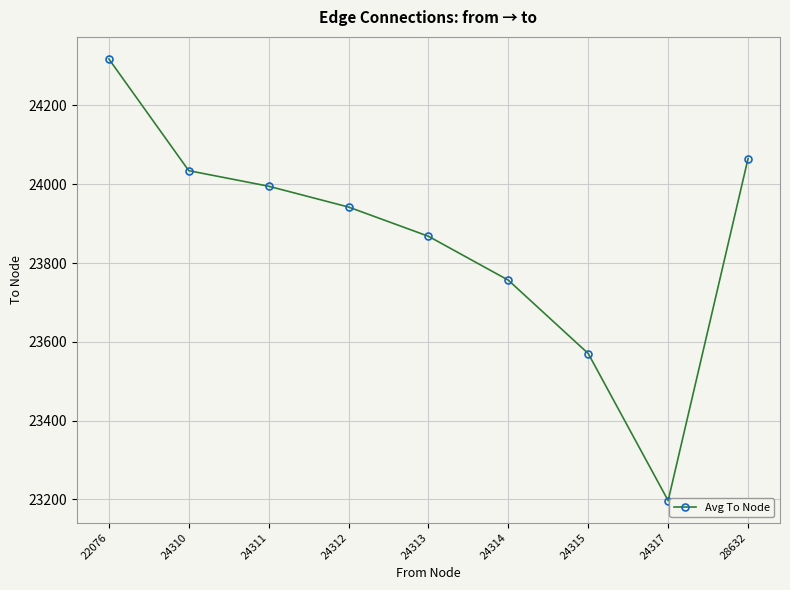

What is the greatest value displayed?

24318.0